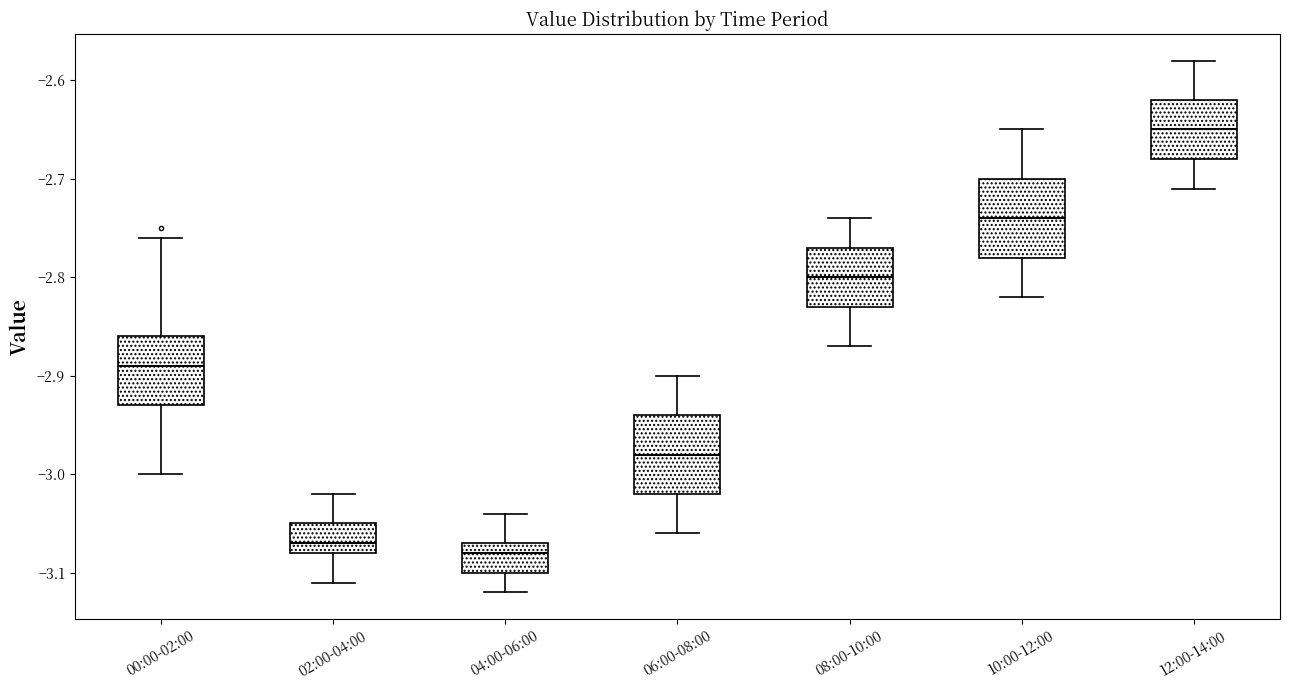

Reading left to right, read every box against the y-axis: the position of its median line, the range the box covers, and the ends of its whiskers. The values are not printed on the chart, so give them approximately, as read against the axis.

00:00-02:00: median -2.89, box -2.93 to -2.86, whiskers -3.00 to -2.76
02:00-04:00: median -3.07, box -3.08 to -3.05, whiskers -3.11 to -3.02
04:00-06:00: median -3.08, box -3.10 to -3.07, whiskers -3.12 to -3.04
06:00-08:00: median -2.98, box -3.02 to -2.94, whiskers -3.06 to -2.90
08:00-10:00: median -2.80, box -2.83 to -2.77, whiskers -2.87 to -2.74
10:00-12:00: median -2.74, box -2.78 to -2.70, whiskers -2.82 to -2.65
12:00-14:00: median -2.65, box -2.68 to -2.62, whiskers -2.71 to -2.58